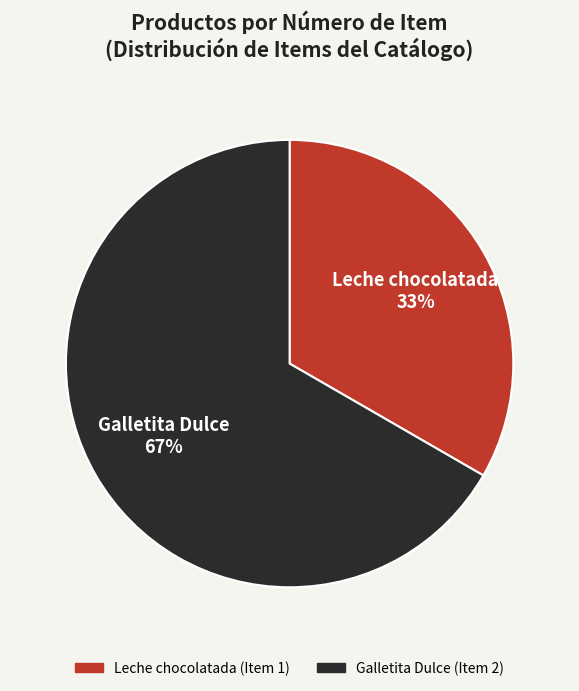

Between Galletita Dulce and Leche chocolatada, which is larger?

Galletita Dulce